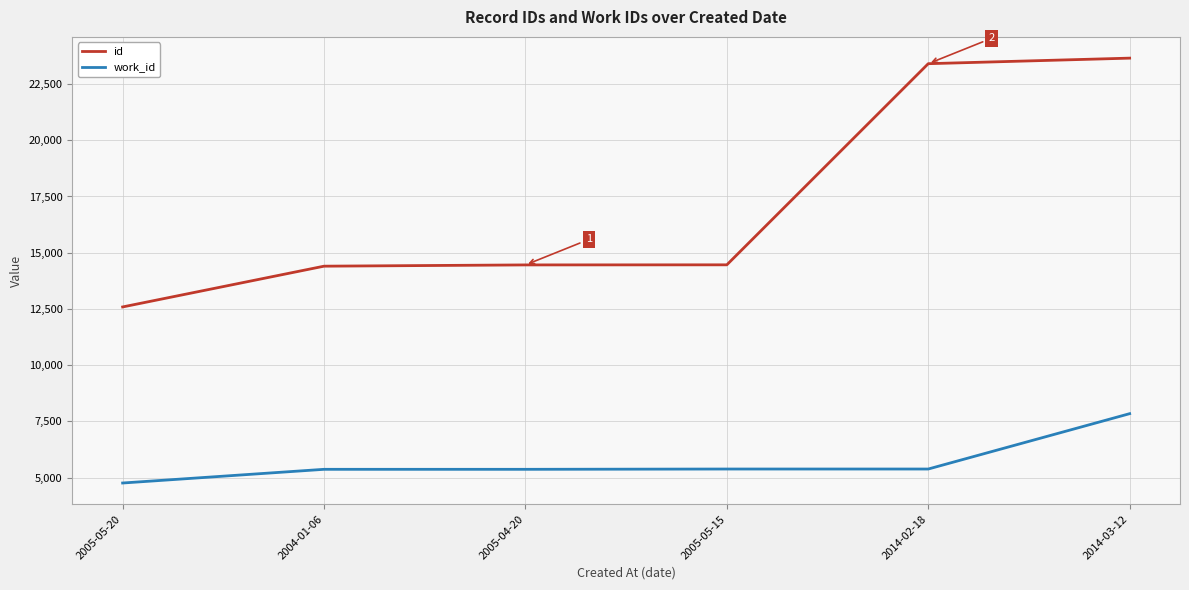

Rank the series by their maximum value, from lowest to highest.

work_id, id